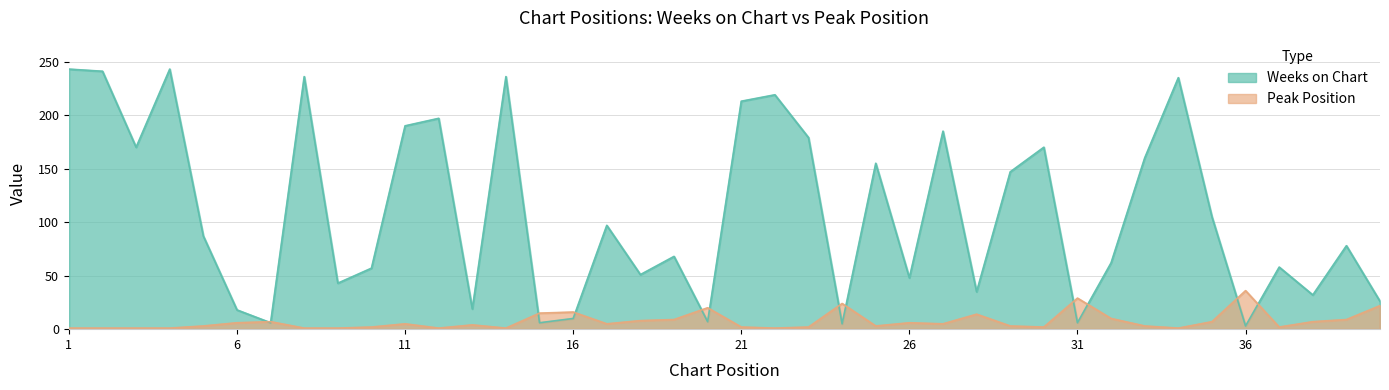

What value does the Peak Position series have at 25, to the nearest 5?

5